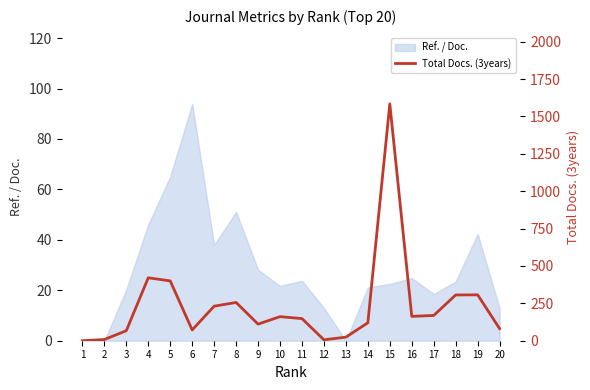

What is the maximum value shown in the chart?

1584